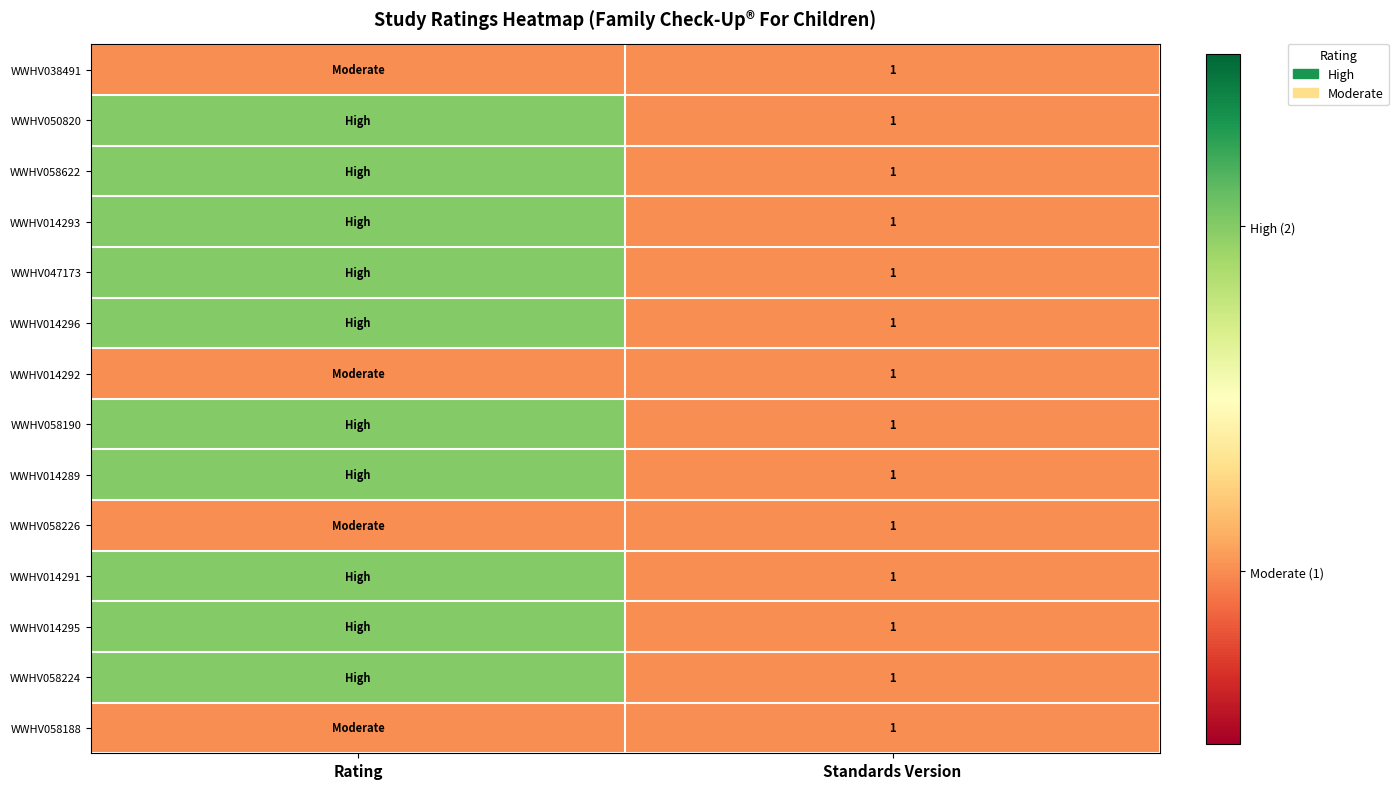

Is it true that WWHV038491 equals 1 at Standards Version?

True